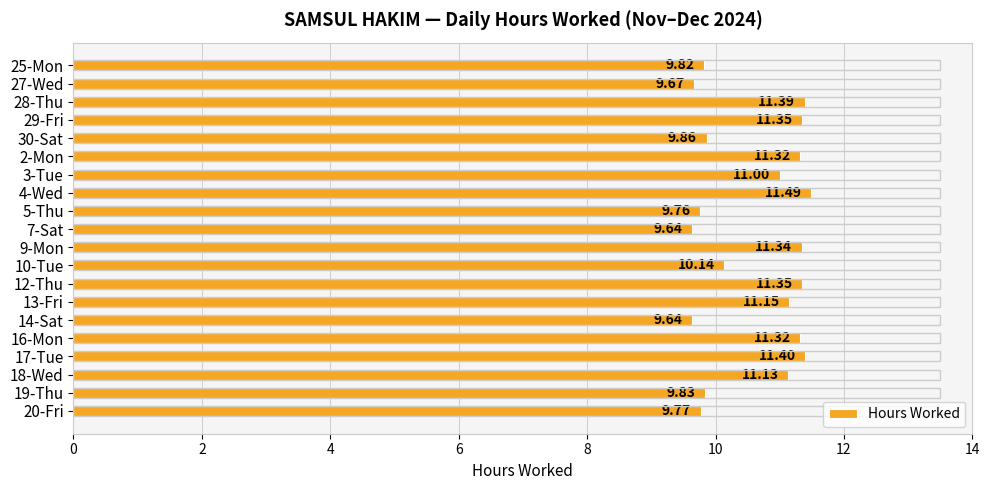

Approximately how many times larger is the value at 12-Thu compared to 19-Thu?

1.2